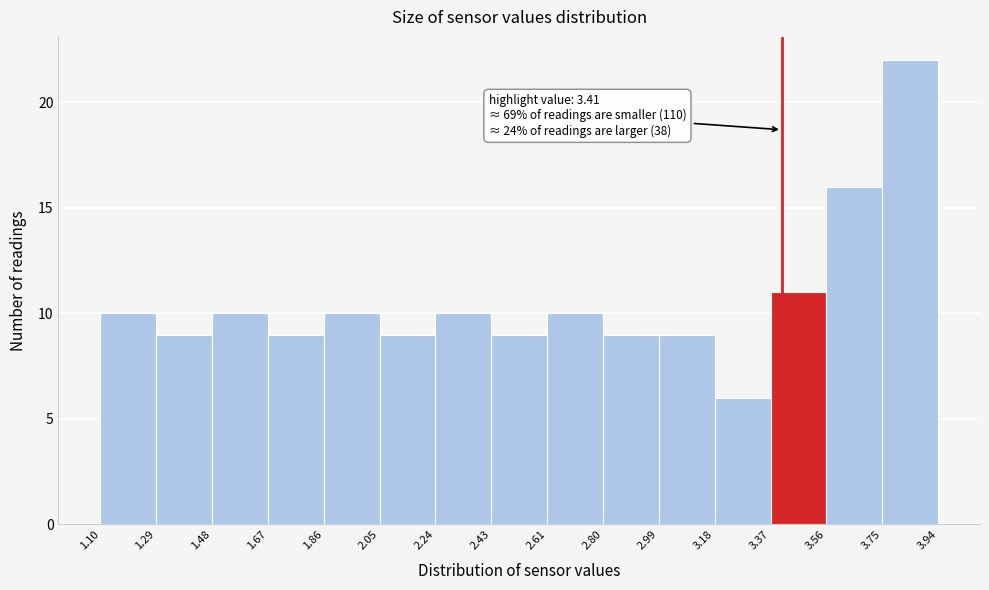

Over which range of the x-axis is the bar tallest?

3.75 to 3.94